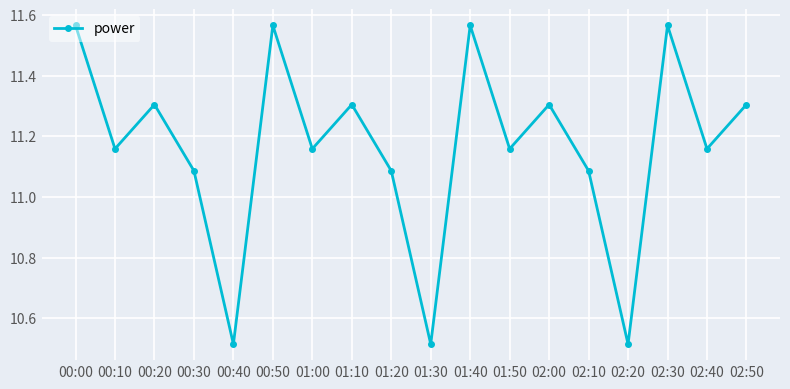

Where is the first local maximum?

00:20